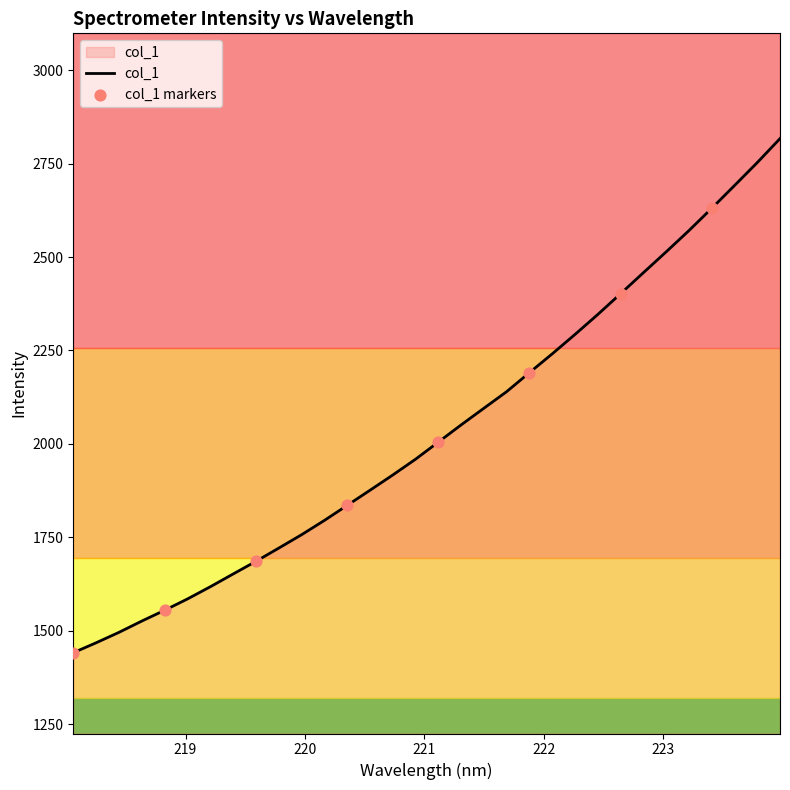

What is the difference between the maximum and minimum values?

1375.9